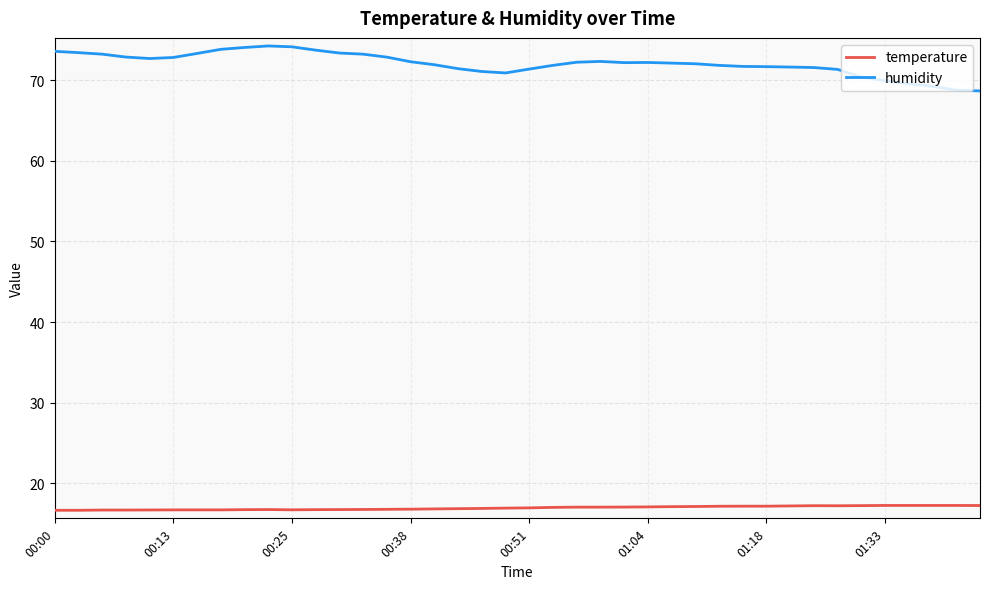

True or false: temperature and humidity intersect in this chart.

False